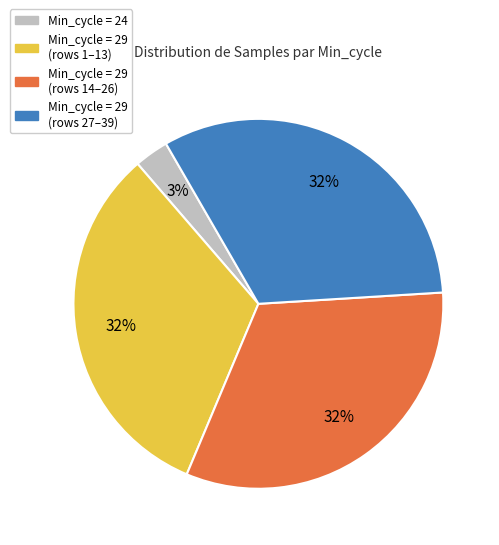

Is there any slice that represents more than half of the pie?

No